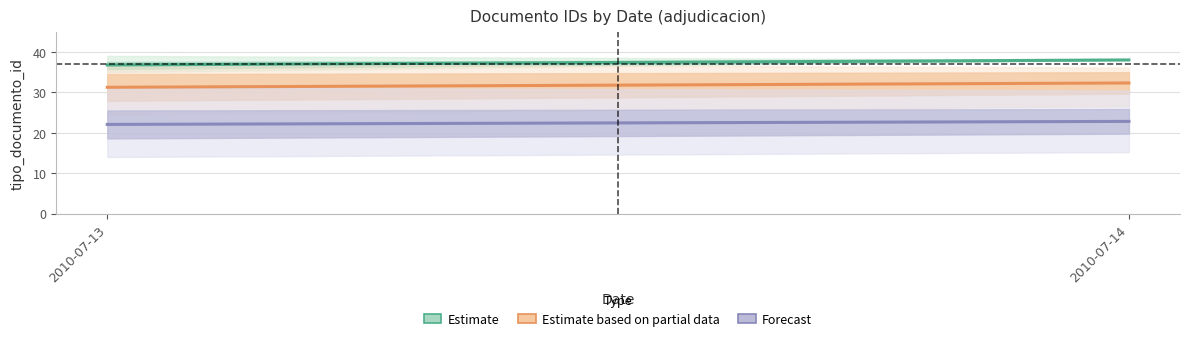

Which series has the largest range (max minus min)?

Estimate